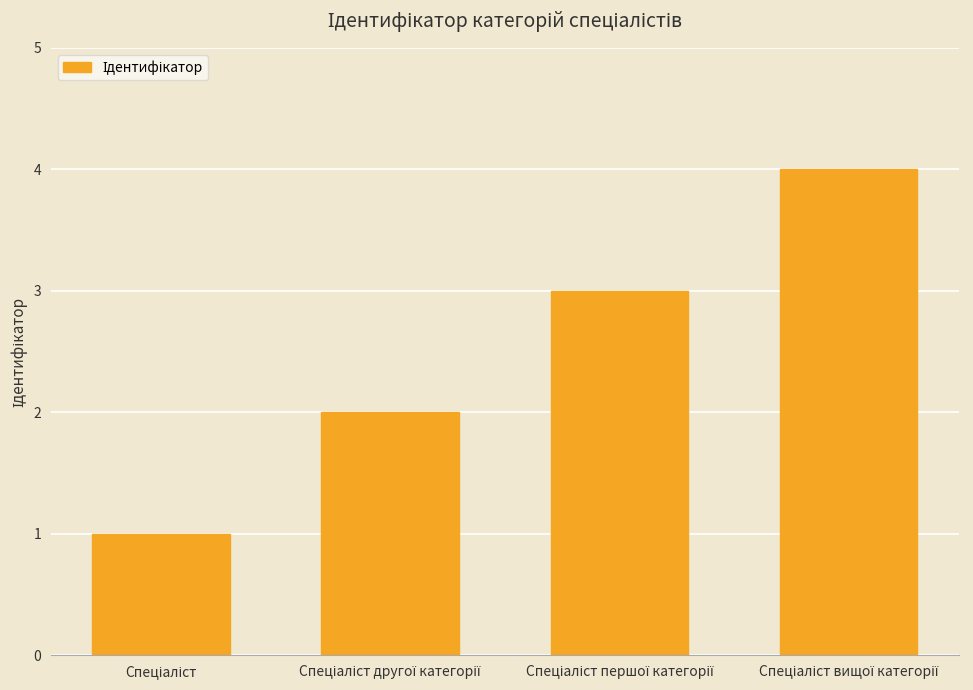

What is the maximum value shown in the chart?

4